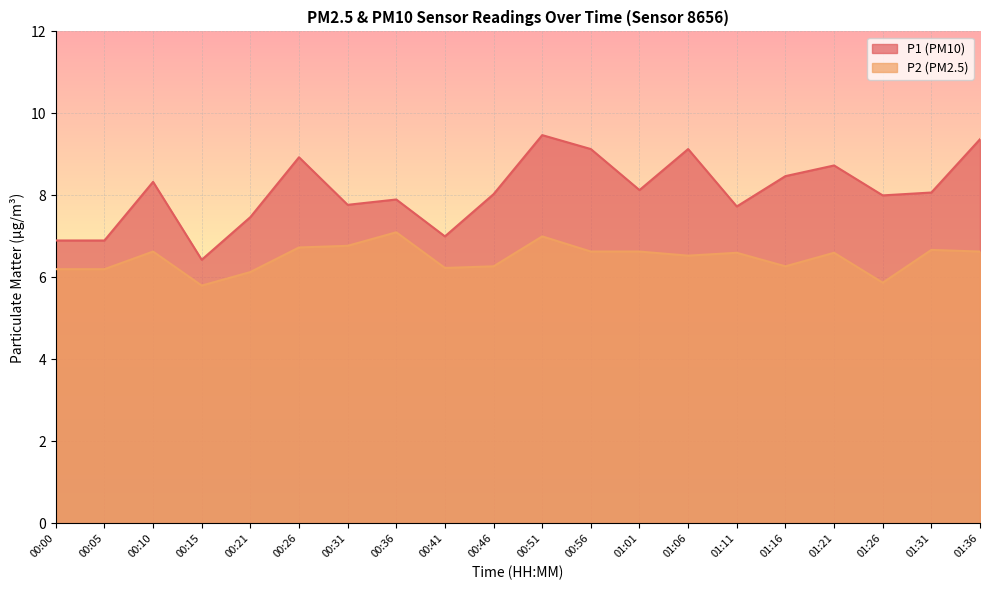

Reading right to left, list all the values displayed in this chart.

P1: 01:36=9.4	01:31=8.1	01:26=8.0	01:21=8.7	01:16=8.5	01:11=7.7	01:06=9.1	01:01=8.1	00:56=9.1	00:51=9.5	00:46=8.0	00:41=7.0	00:36=7.9	00:31=7.8	00:26=8.9	00:21=7.5	00:15=6.4	00:10=8.3	00:05=6.9	00:00=6.9
P2: 01:36=6.6	01:31=6.7	01:26=5.9	01:21=6.6	01:16=6.3	01:11=6.6	01:06=6.5	01:01=6.6	00:56=6.6	00:51=7.0	00:46=6.3	00:41=6.2	00:36=7.1	00:31=6.8	00:26=6.7	00:21=6.1	00:15=5.8	00:10=6.6	00:05=6.2	00:00=6.2